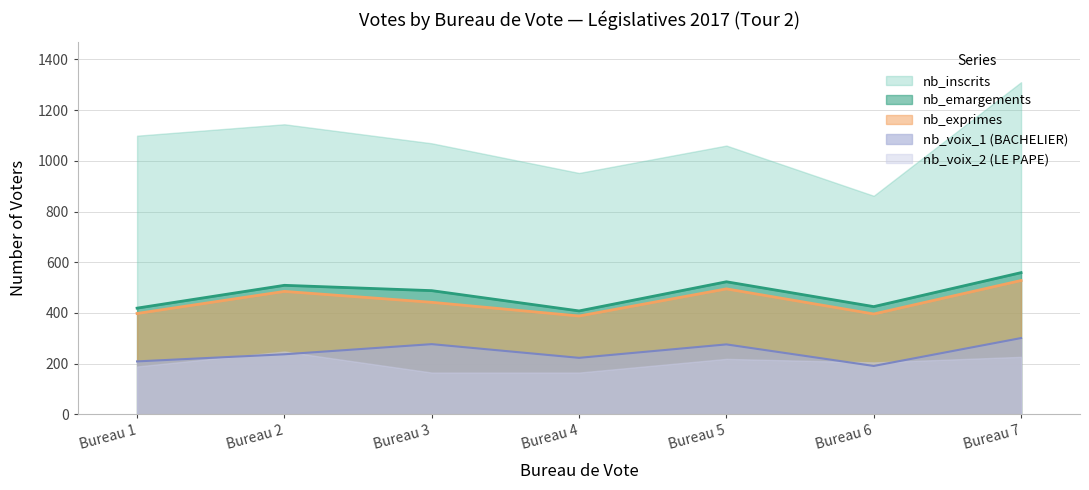

How many data points in nb_exprimes are less than 442?

3